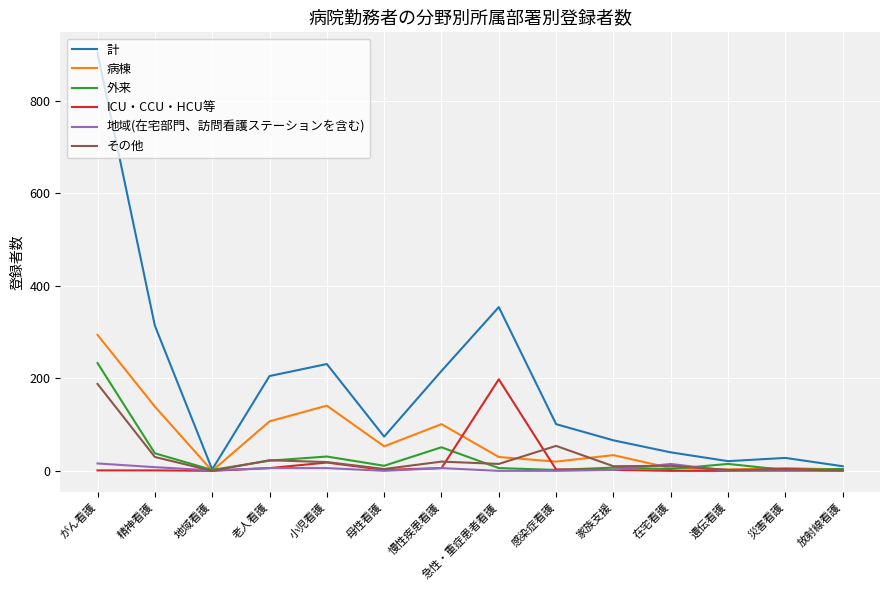

What are all the series names shown in the legend?

計, 病棟, 外来, ICU・CCU・HCU等, 地域(在宅部門、訪問看護ステーションを含む), その他